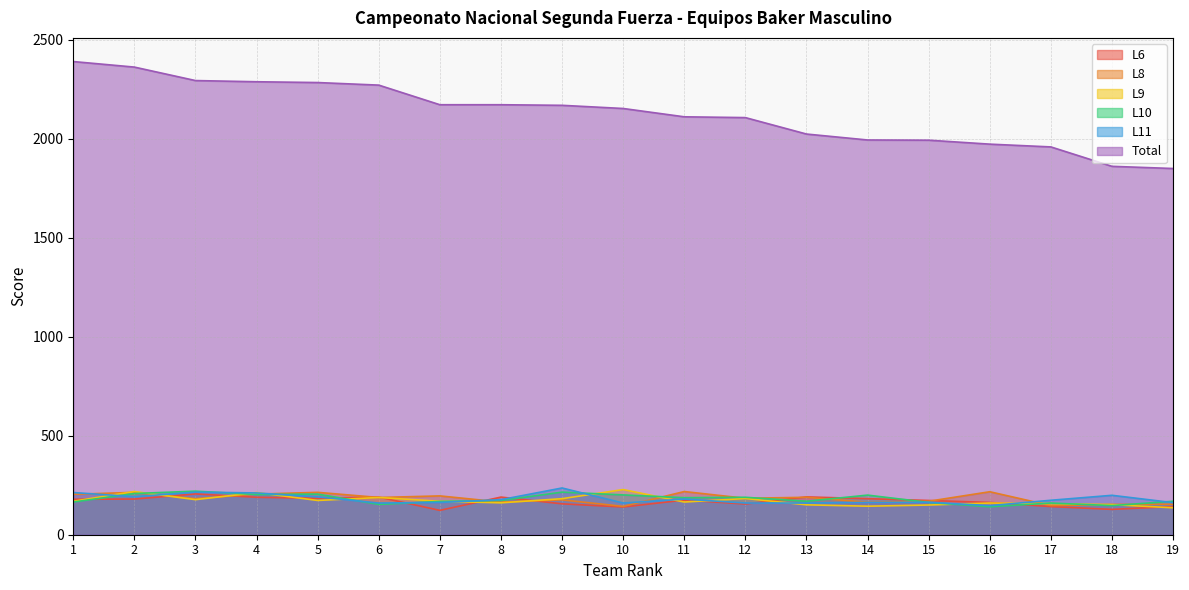

How many lines are shown in the chart?

6